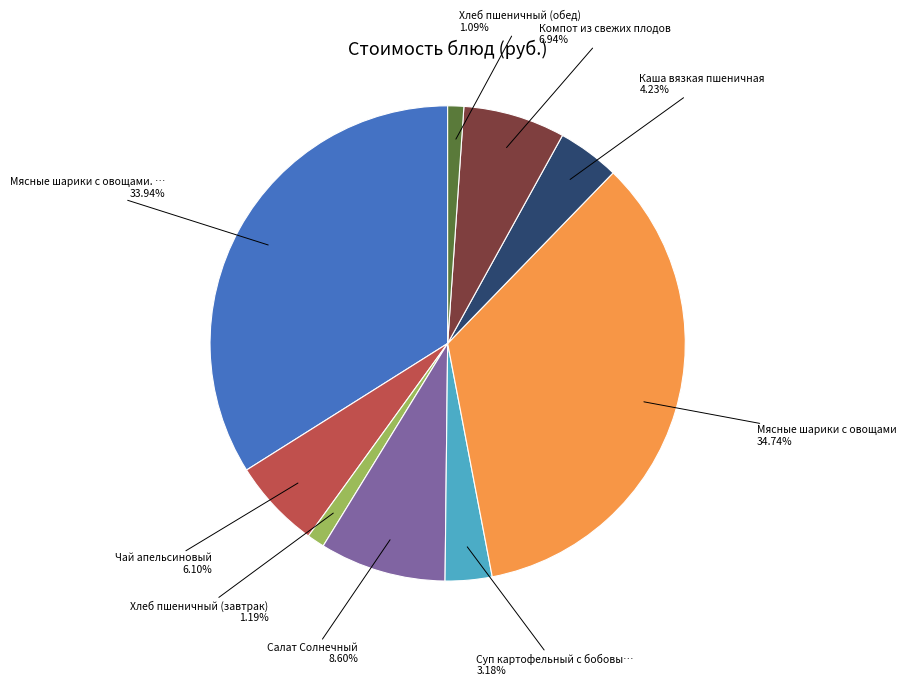

Does Хлеб пшеничный (обед) represent more than half of the total?

No